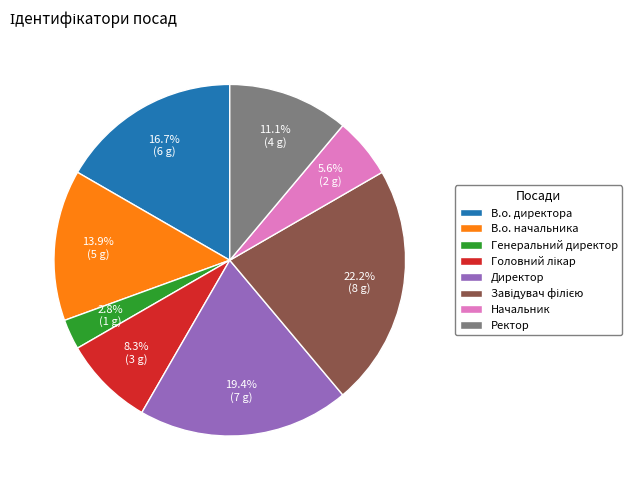

Which has a higher value, В.о. директора or Генеральний директор?

В.о. директора